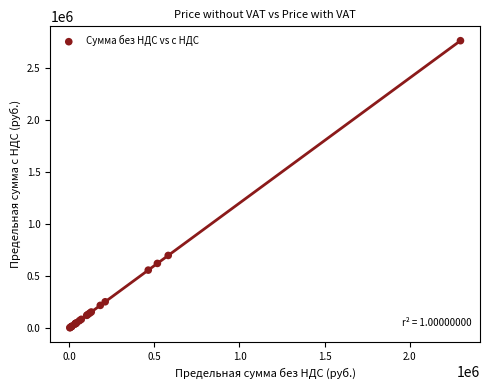

What Y value in the scatter plot is closest to 1380966?

697766.4